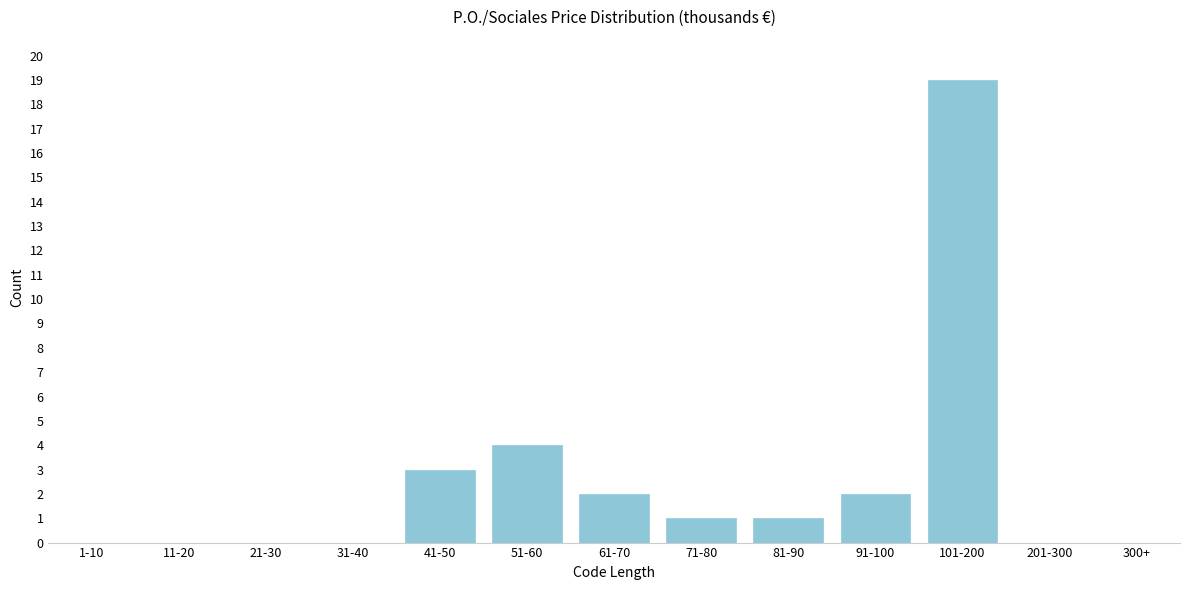

Reading right to left, transcribe all the data shown in this chart.

300+=0	201-300=0	101-200=19	91-100=2	81-90=1	71-80=1	61-70=2	51-60=4	41-50=3	31-40=0	21-30=0	11-20=0	1-10=0